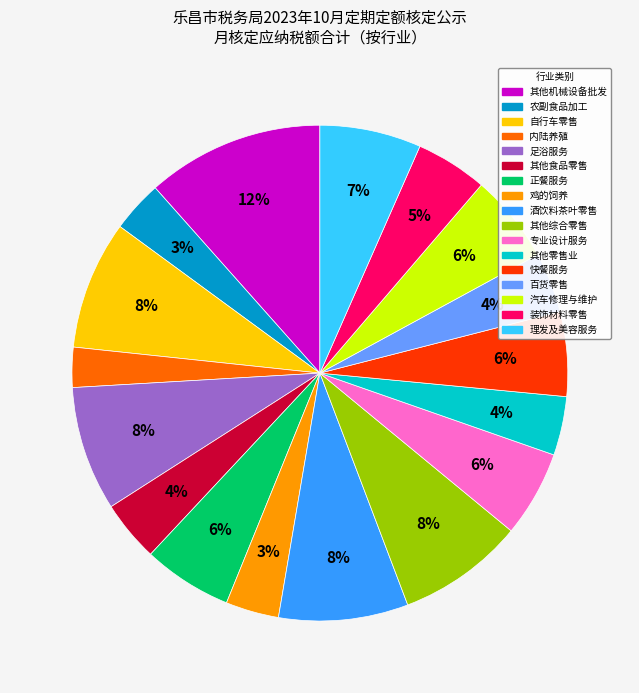

To the nearest percent, what is the average slice percentage?

6%